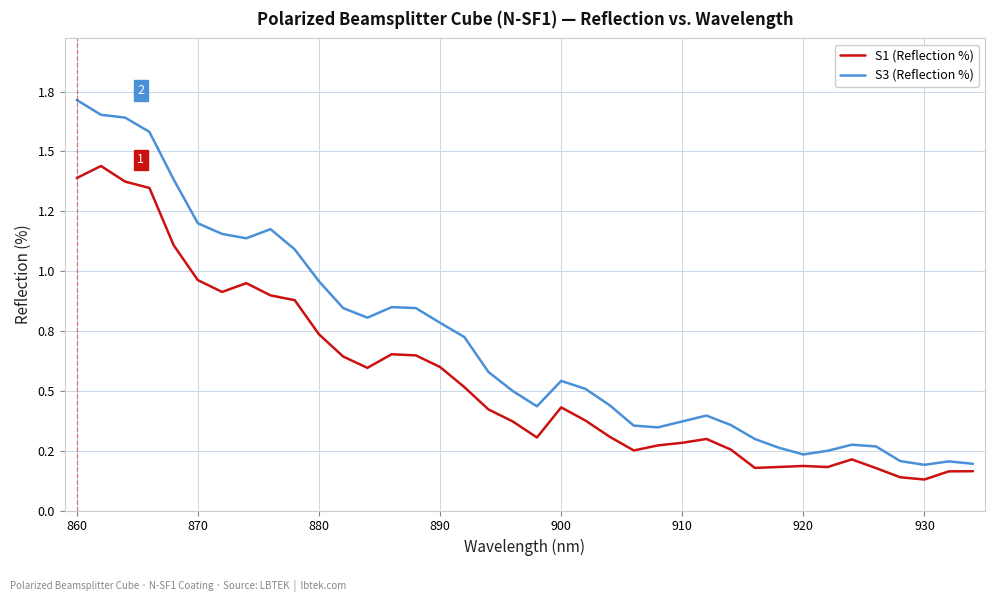

Does the chart display data point markers on the line(s)?

No